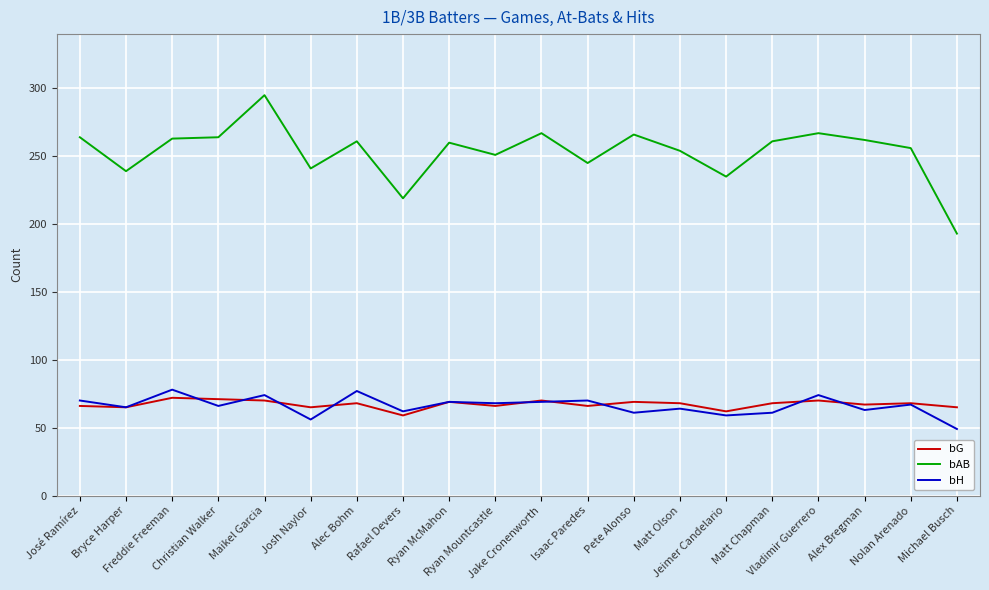

Which category has the lowest value in the bAB series?

Michael Busch